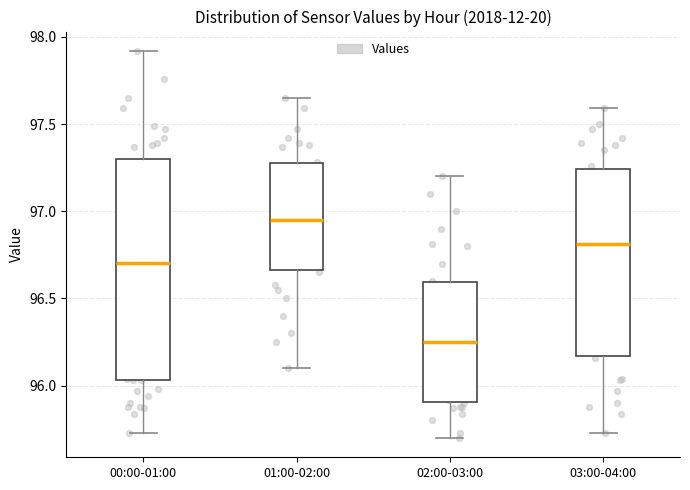

Reading left to right, read every box against the y-axis: the position of its median line, the range the box covers, and the ends of its whiskers. The values are not printed on the chart, so give them approximately, as read against the axis.

00:00-01:00: median 96.70, box 96.05 to 97.30, whiskers 95.75 to 97.90
01:00-02:00: median 96.95, box 96.65 to 97.30, whiskers 96.10 to 97.65
02:00-03:00: median 96.25, box 95.90 to 96.60, whiskers 95.70 to 97.20
03:00-04:00: median 96.80, box 96.15 to 97.25, whiskers 95.75 to 97.60